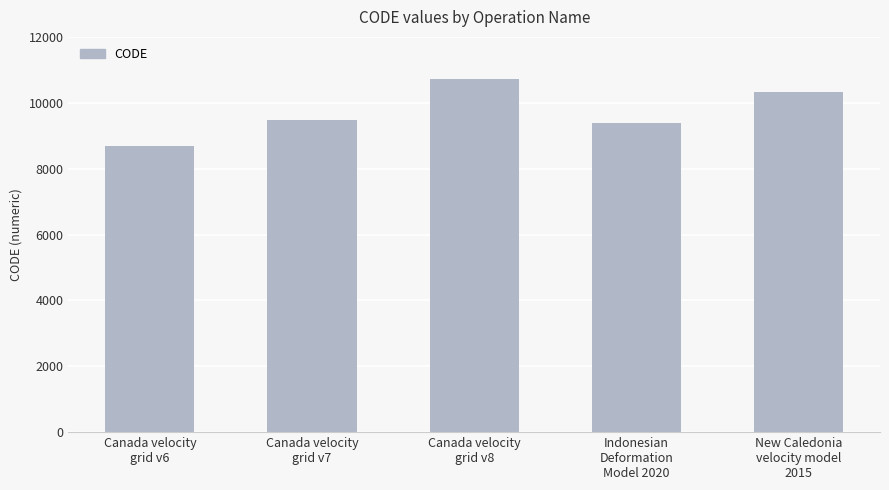

What is the difference between the maximum and minimum values?

2031